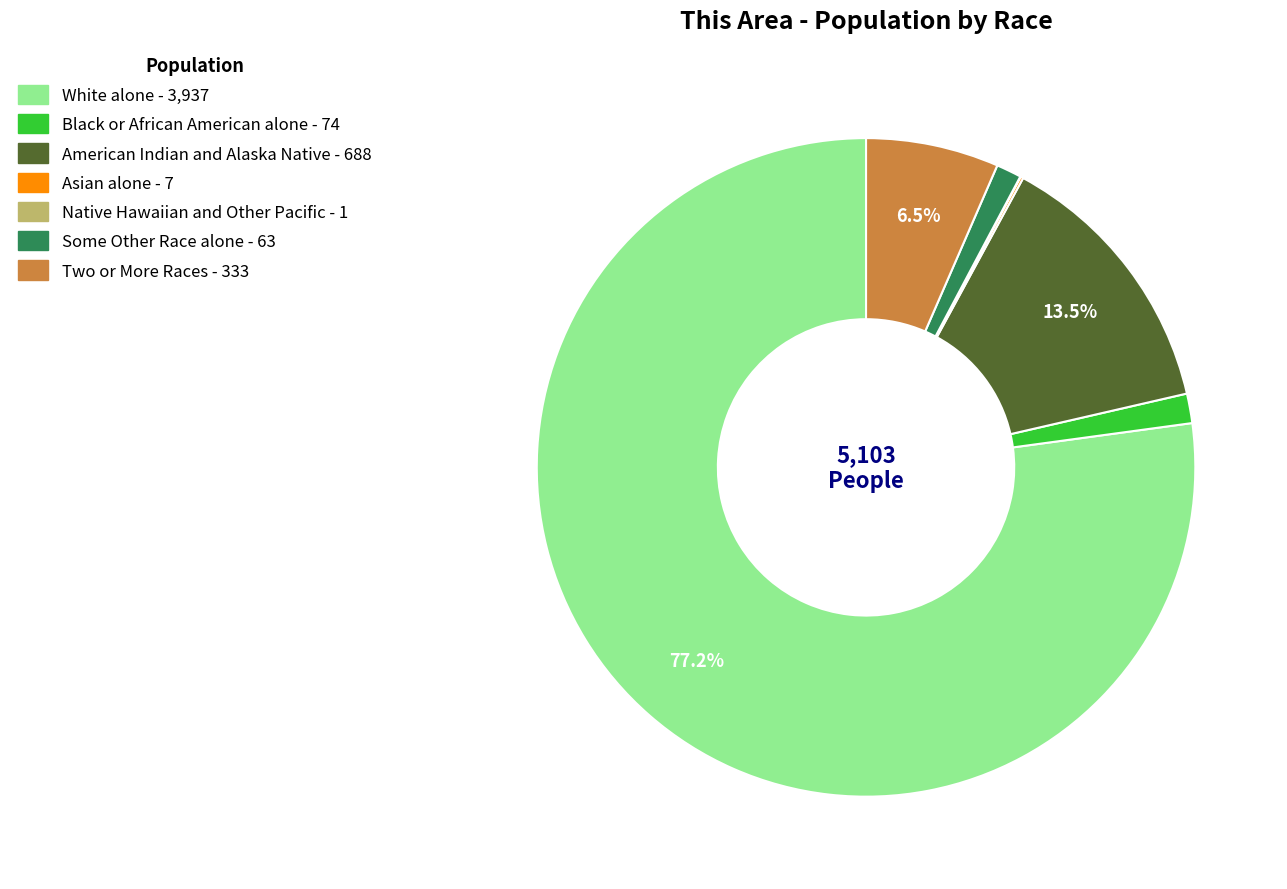

Is there a majority slice in this chart?

Yes